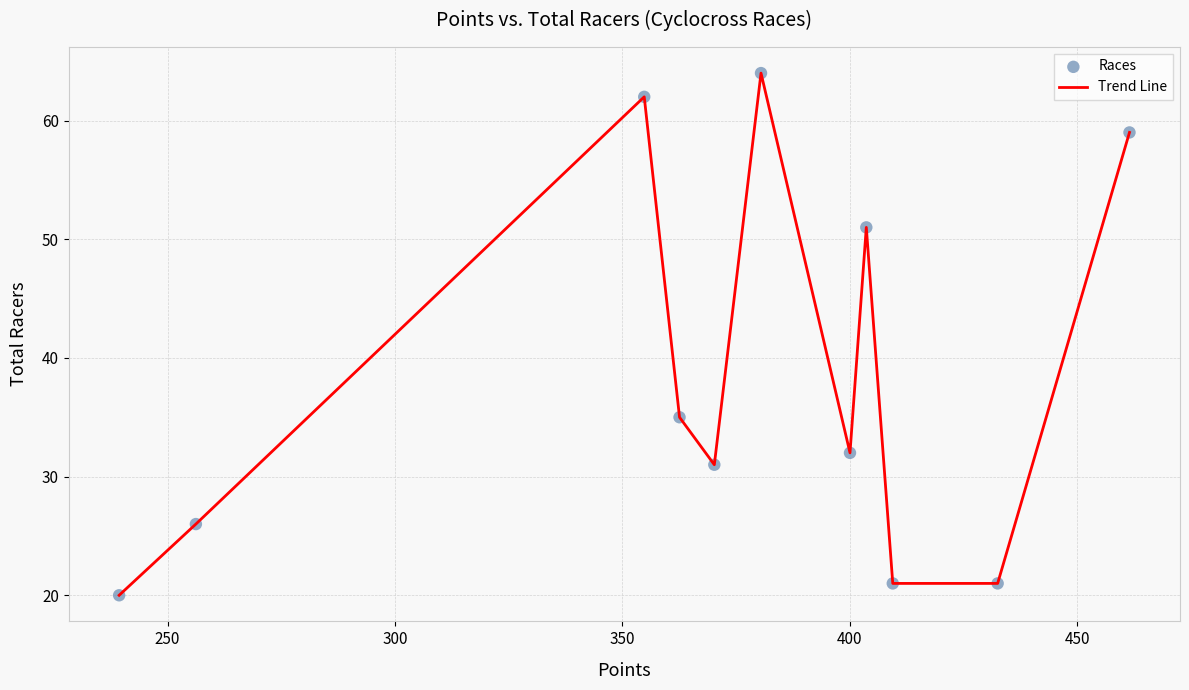

What is the difference between the maximum and minimum values?

44